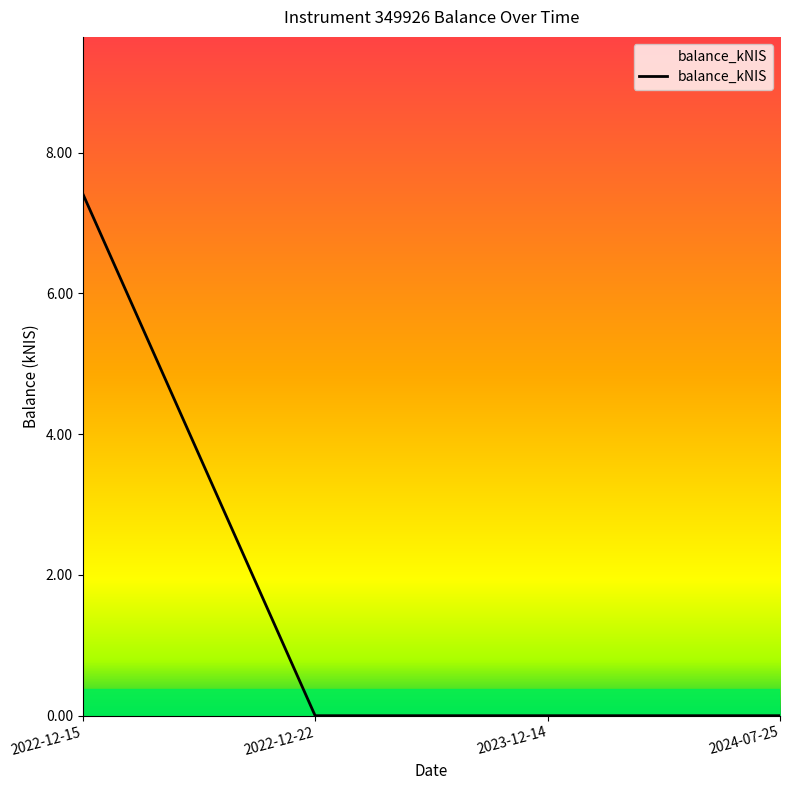

What position from the right is 2022-12-22?

3